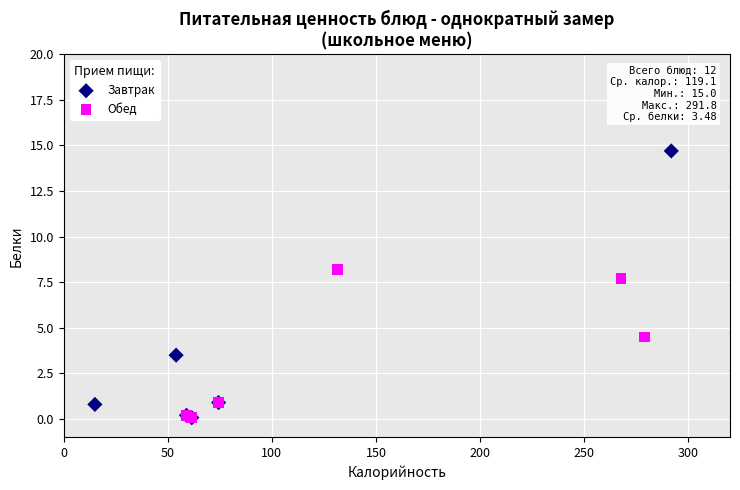

Which series has the largest Y range (max minus min)?

Завтрак